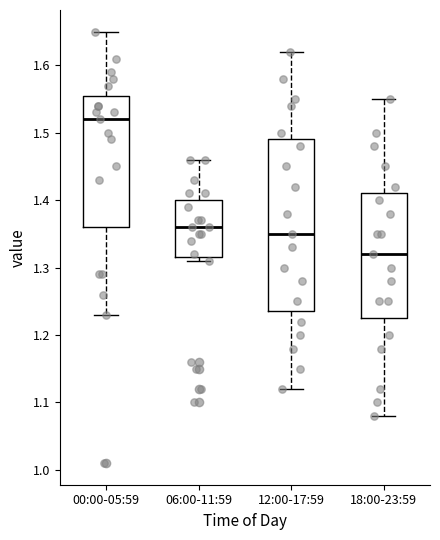

Which box's median line is the highest?

00:00-05:59